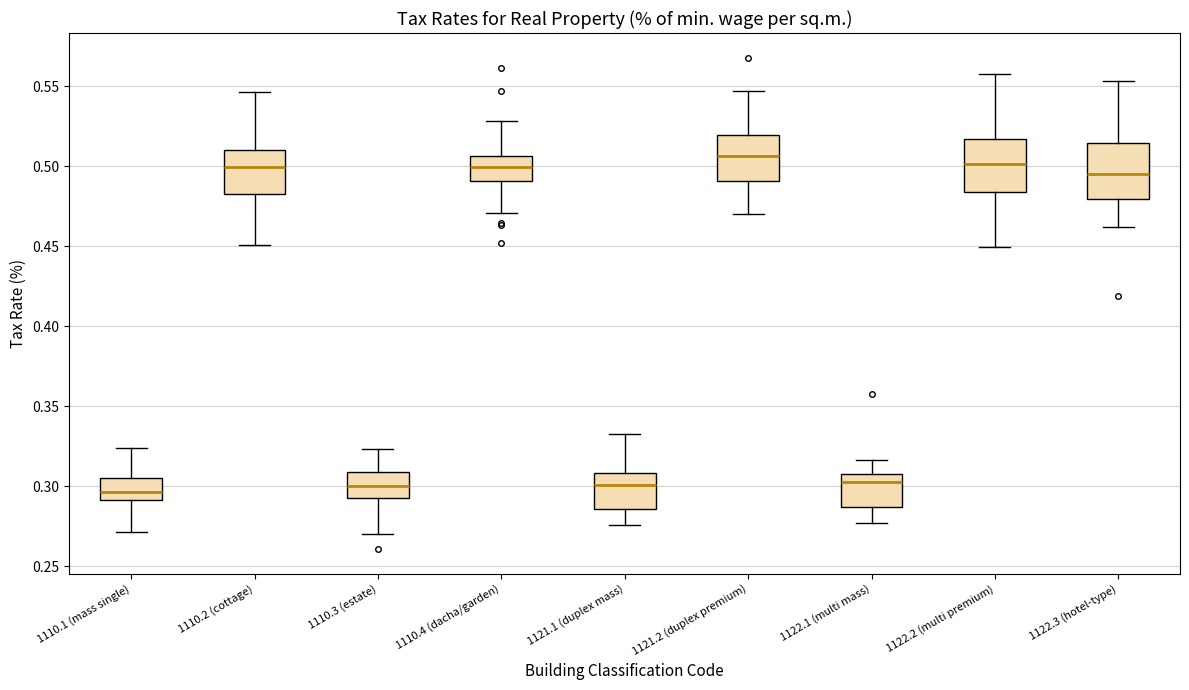

Reading left to right, transcribe this box plot: for each box, give where its median line is, the range the box spans, and where its two whiskers end, as read against the y-axis. The values are not printed on the chart, so give them approximately, as read against the axis.

1110.1 (mass single): median 0.295, box 0.290 to 0.305, whiskers 0.270 to 0.325
1110.2 (cottage): median 0.500, box 0.485 to 0.510, whiskers 0.450 to 0.545
1110.3 (estate): median 0.300, box 0.290 to 0.310, whiskers 0.270 to 0.325
1110.4 (dacha/garden): median 0.500, box 0.490 to 0.505, whiskers 0.470 to 0.530
1121.1 (duplex mass): median 0.300, box 0.285 to 0.310, whiskers 0.275 to 0.335
1121.2 (duplex premium): median 0.505, box 0.490 to 0.520, whiskers 0.470 to 0.545
1122.1 (multi mass): median 0.300, box 0.285 to 0.310, whiskers 0.275 to 0.315
1122.2 (multi premium): median 0.500, box 0.485 to 0.515, whiskers 0.450 to 0.560
1122.3 (hotel-type): median 0.495, box 0.480 to 0.515, whiskers 0.460 to 0.555